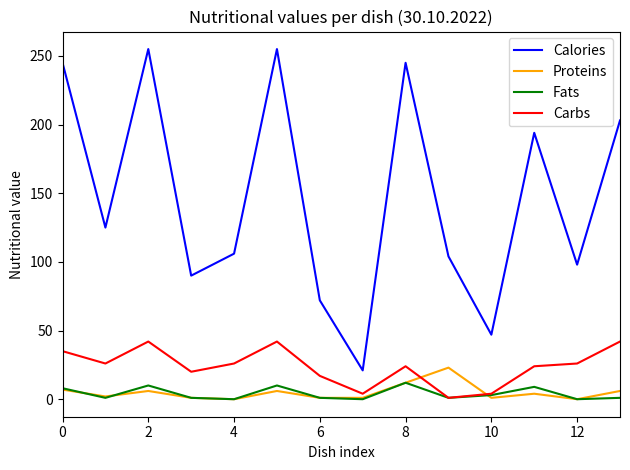

Which series has the largest total across all categories?

Calories